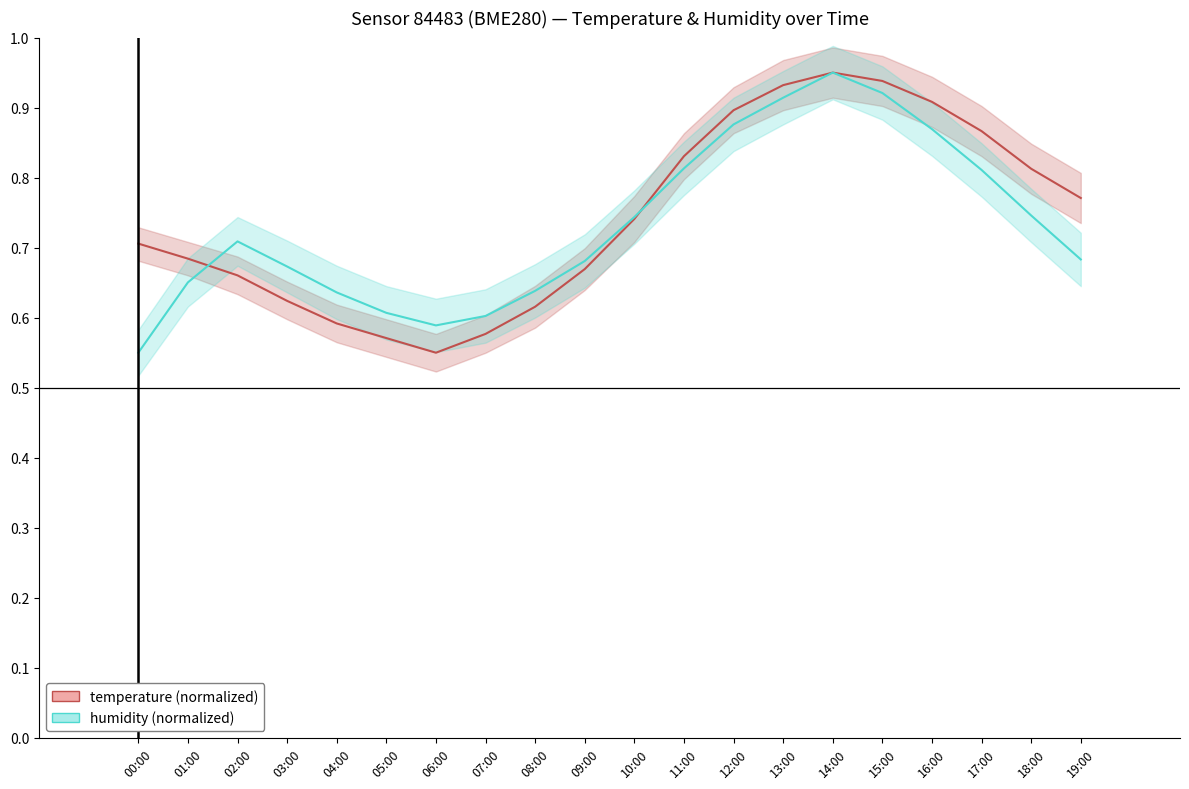

True or false: humidity and temperature cross at least once.

True